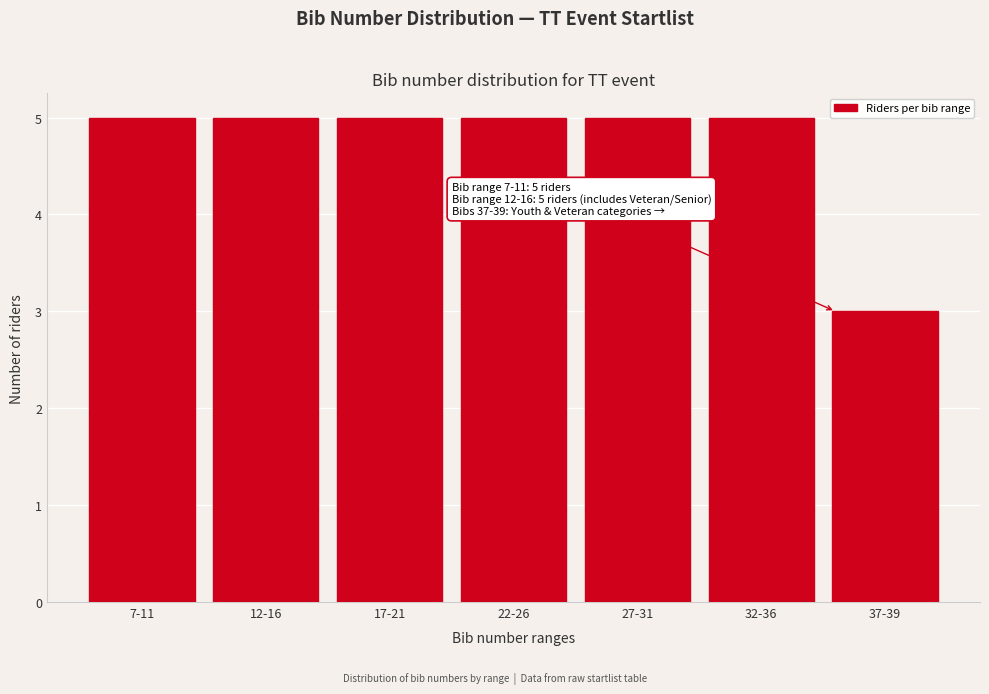

Reading left to right, extract all data points from this chart.

5	5	5	5	5	5	3